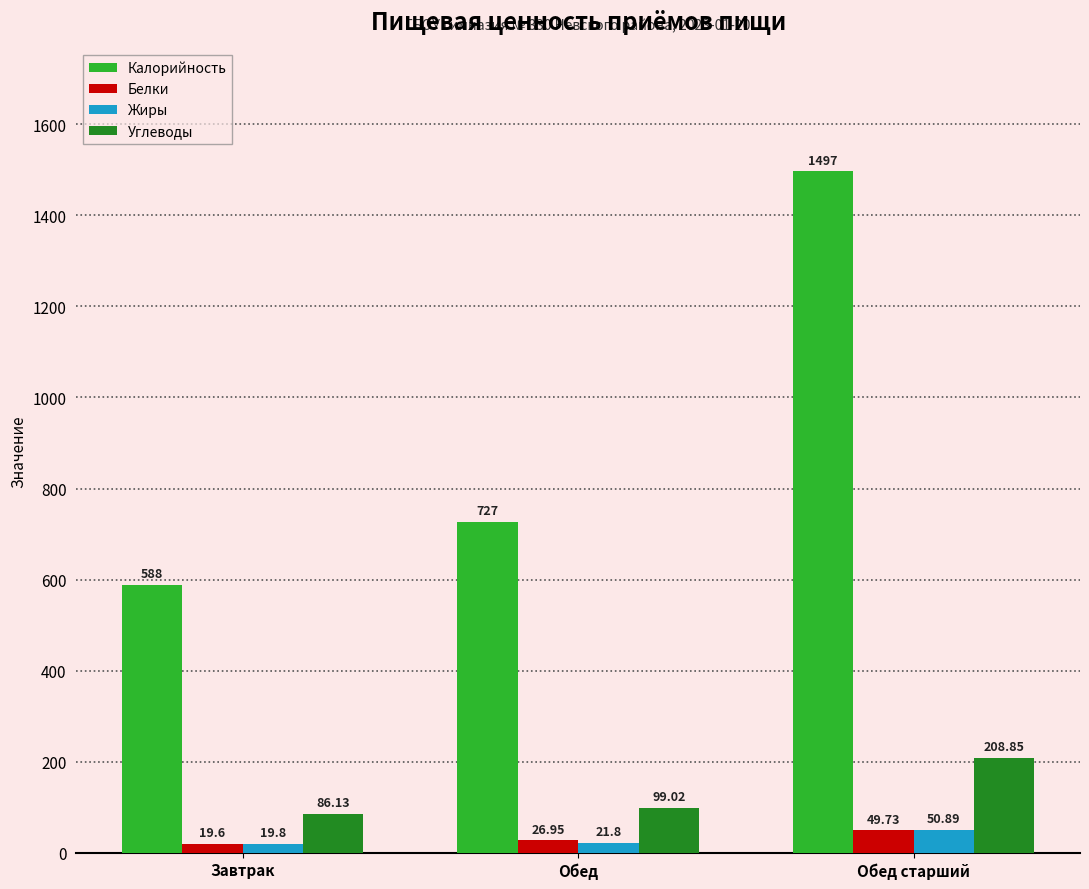

Rank the categories by Белки value from lowest to highest.

Завтрак, Обед, Обед старший